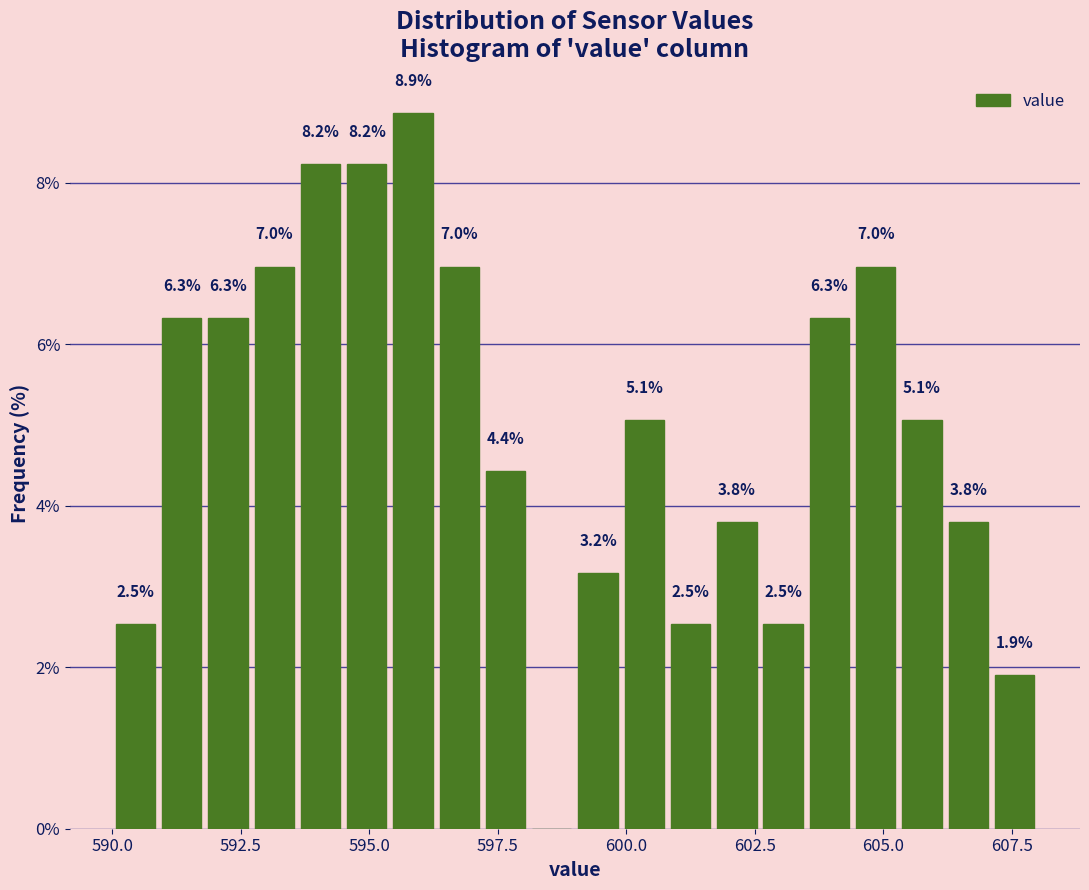

Around what value on the x-axis is the tallest bar? Give the approximate position of its centre, as read against the axis.

596.0